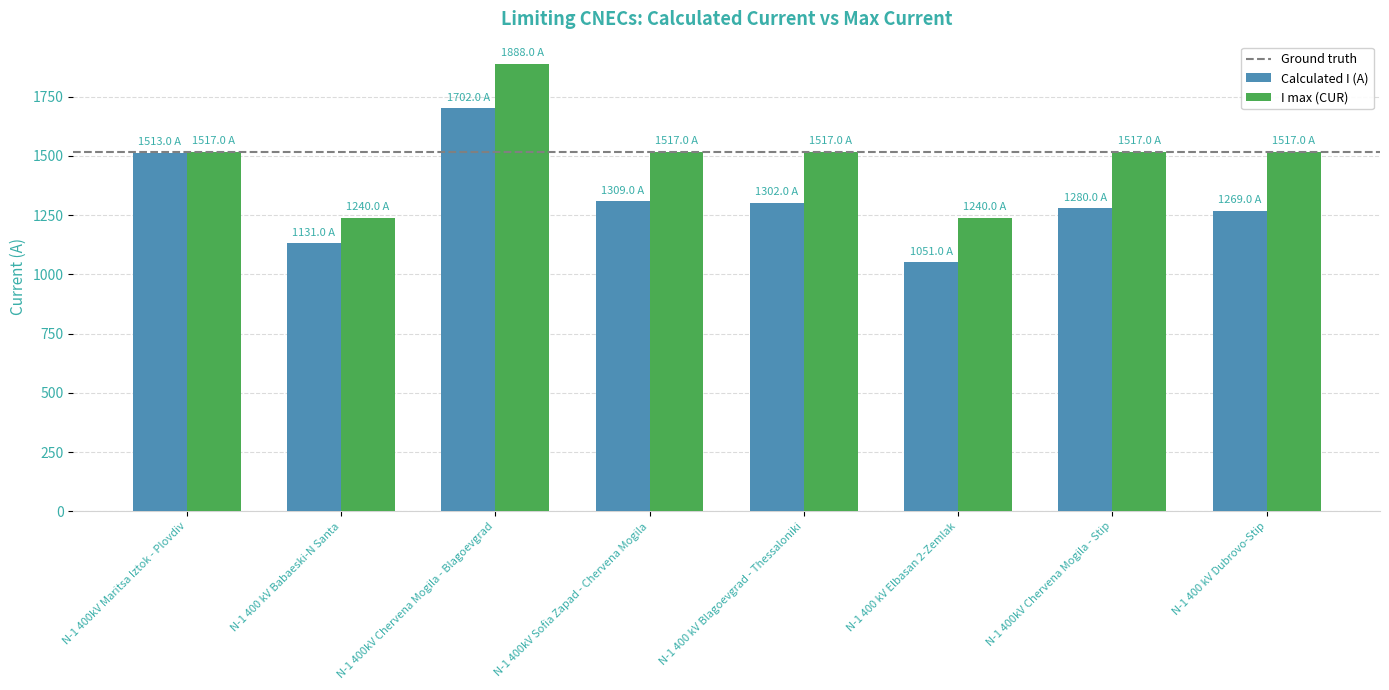

What is the sum of the I max (CUR) values at N-1 400kV Chervena Mogila - Blagoevgrad and N-1 400 kV Blagoevgrad - Thessaloniki?

3405